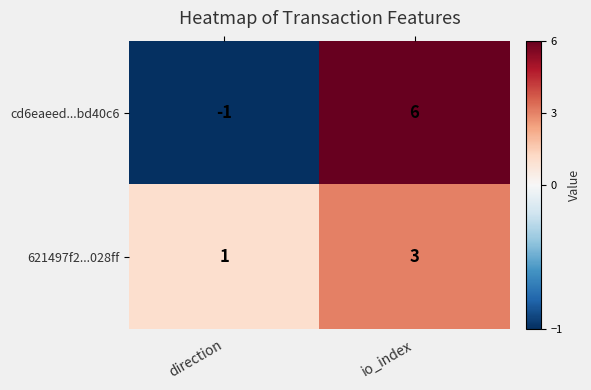

What is the spread (max minus min) of values at direction?

2